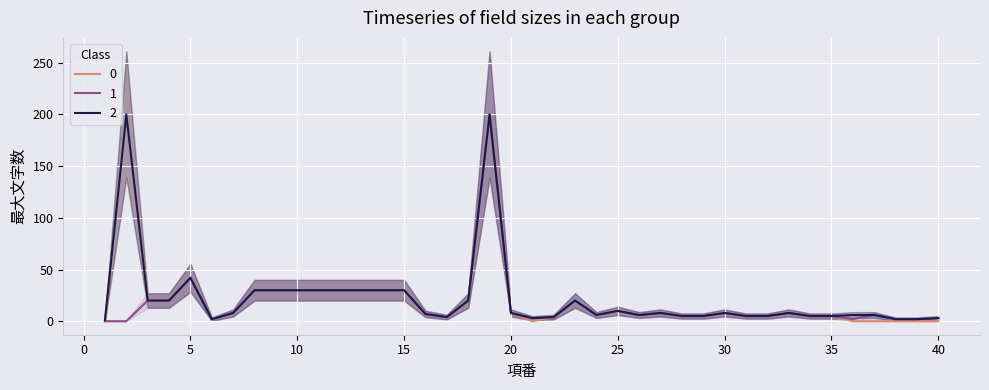

Reading right to left, transcribe all the data shown in this chart.

0: 0	0	0	0	0	5	5	8	5	5	8	5	5	8	6	10	6	20	4	0	8	200	20	4	7	30	30	30	30	30	30	30	30	8	2	42	20	20	200	0
1: 3	2	2	6	2	5	5	8	5	5	8	5	5	8	6	10	6	20	4	3	8	200	20	4	7	30	30	30	30	30	30	30	30	8	2	42	20	20	0	0
2: 3	2	2	6	6	5	5	8	5	5	8	5	5	8	6	10	6	20	4	3	8	200	20	4	7	30	30	30	30	30	30	30	30	8	2	42	20	20	200	1